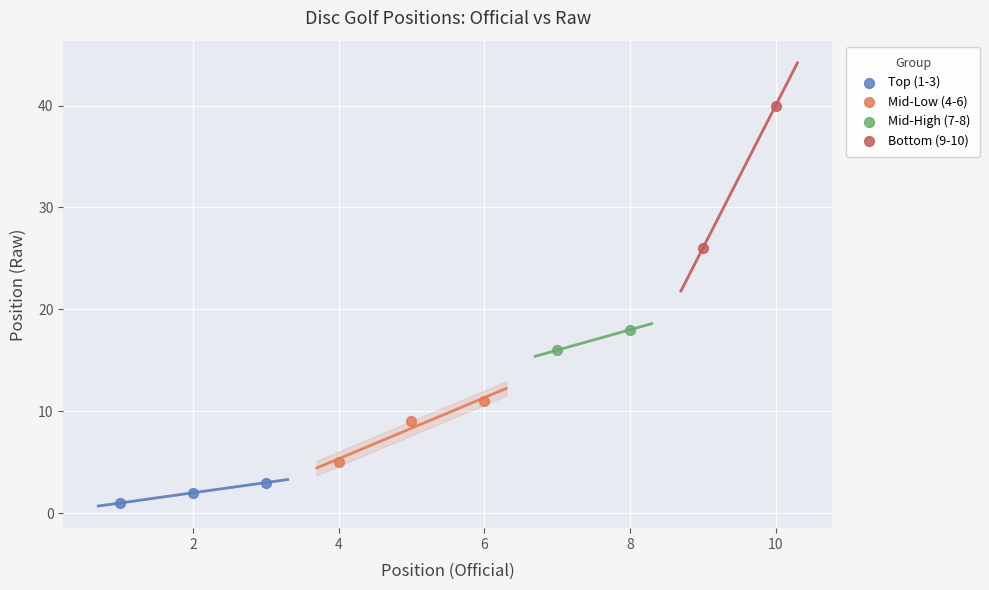

Which series has the largest Y range (max minus min)?

Bottom (9-10)